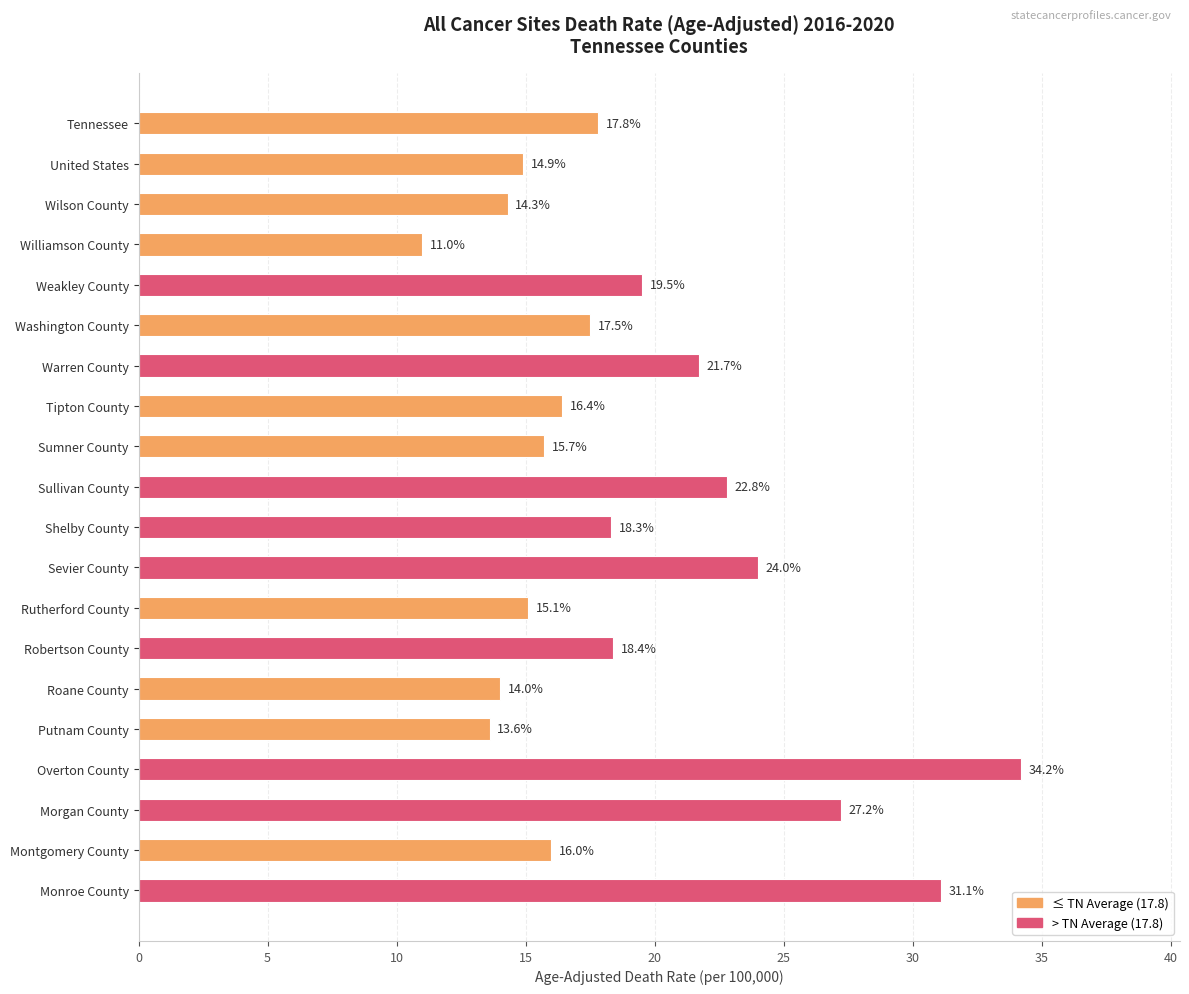

At which label is the value closest to 22?

Warren County